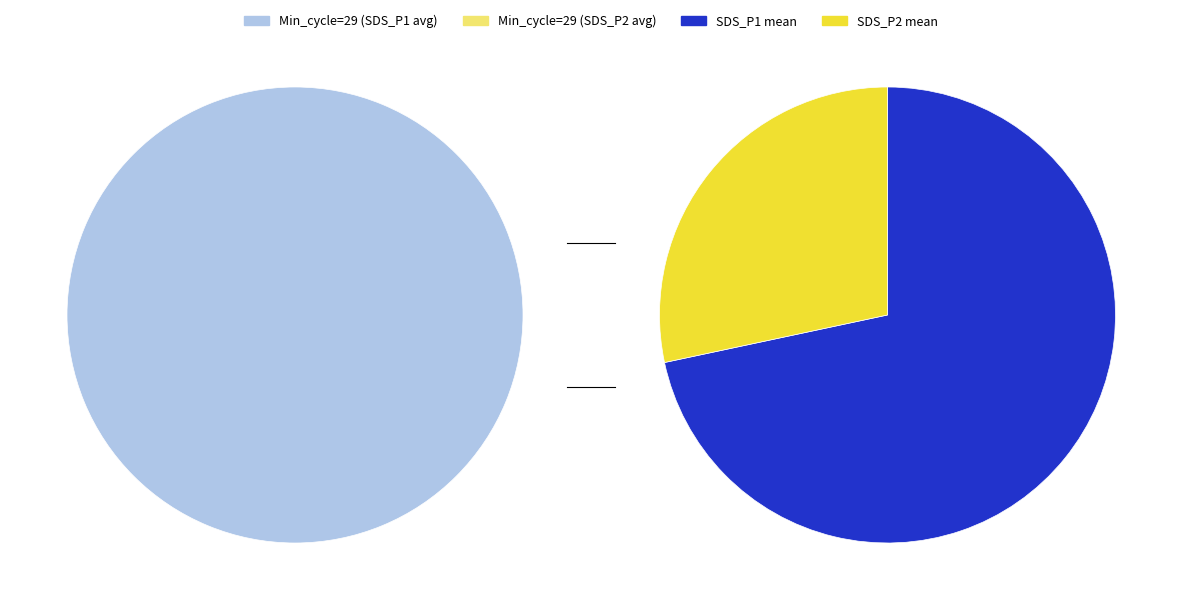

What portion of the pie excludes 29?

92.0%